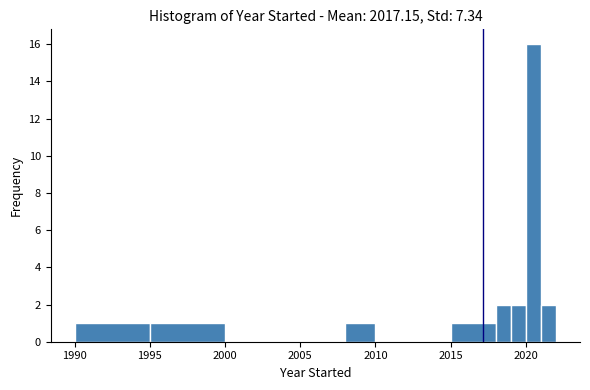

Read against the x-axis, roughly where is the centre of the tallest bar?

2020.5